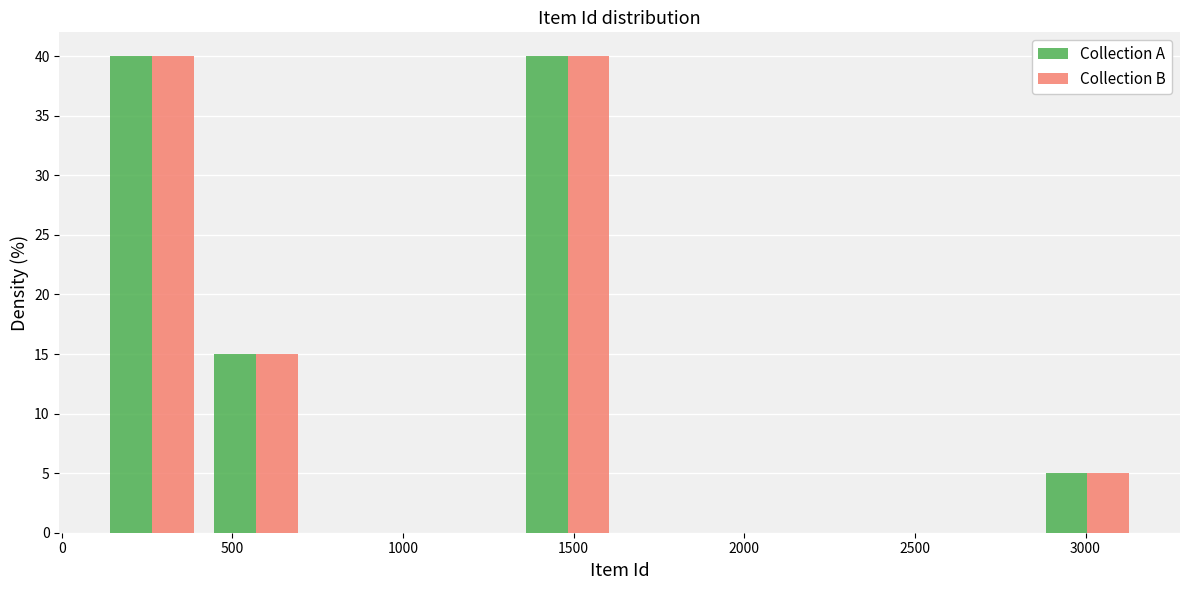

Reading left to right, list every range on the x-axis with the height of the bar of each series over it. Neither the bar edges nor the heights are printed on the chart, so give them approximately, as read against the axes.

100 to 400: Collection A=40	Collection B=40
400 to 700: Collection A=15	Collection B=15
700 to 1050: Collection A=0	Collection B=0
1050 to 1350: Collection A=0	Collection B=0
1350 to 1650: Collection A=40	Collection B=40
1650 to 1950: Collection A=0	Collection B=0
1950 to 2250: Collection A=0	Collection B=0
2250 to 2550: Collection A=0	Collection B=0
2550 to 2850: Collection A=0	Collection B=0
2850 to 3150: Collection A=5	Collection B=5